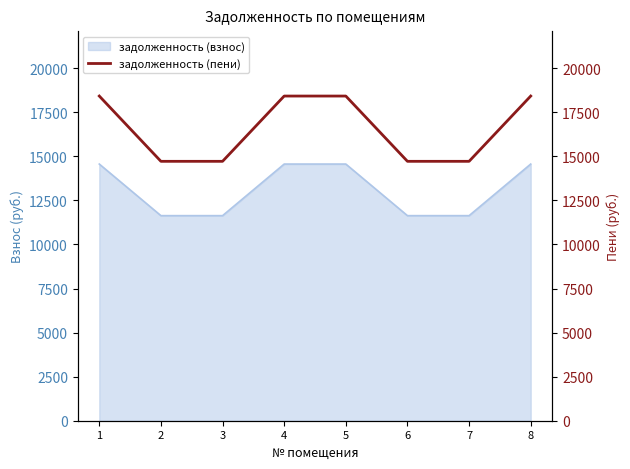

Reading right to left, list all the values displayed in this chart.

8=18418.4	7=14715.2	6=14715.2	5=18418.4	4=18418.4	3=14715.2	2=14715.2	1=18418.4